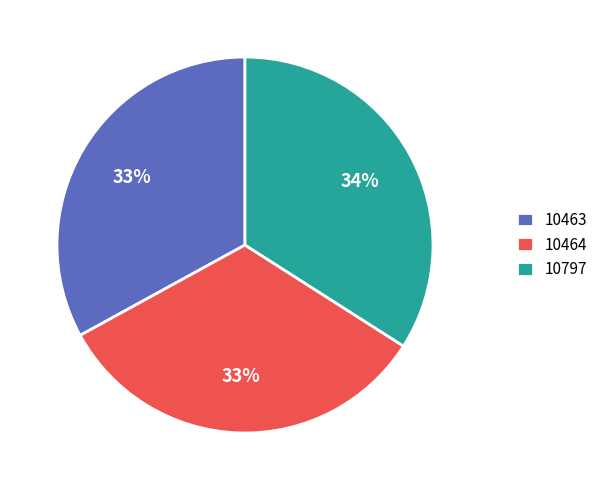

How many segments does this pie chart have?

3